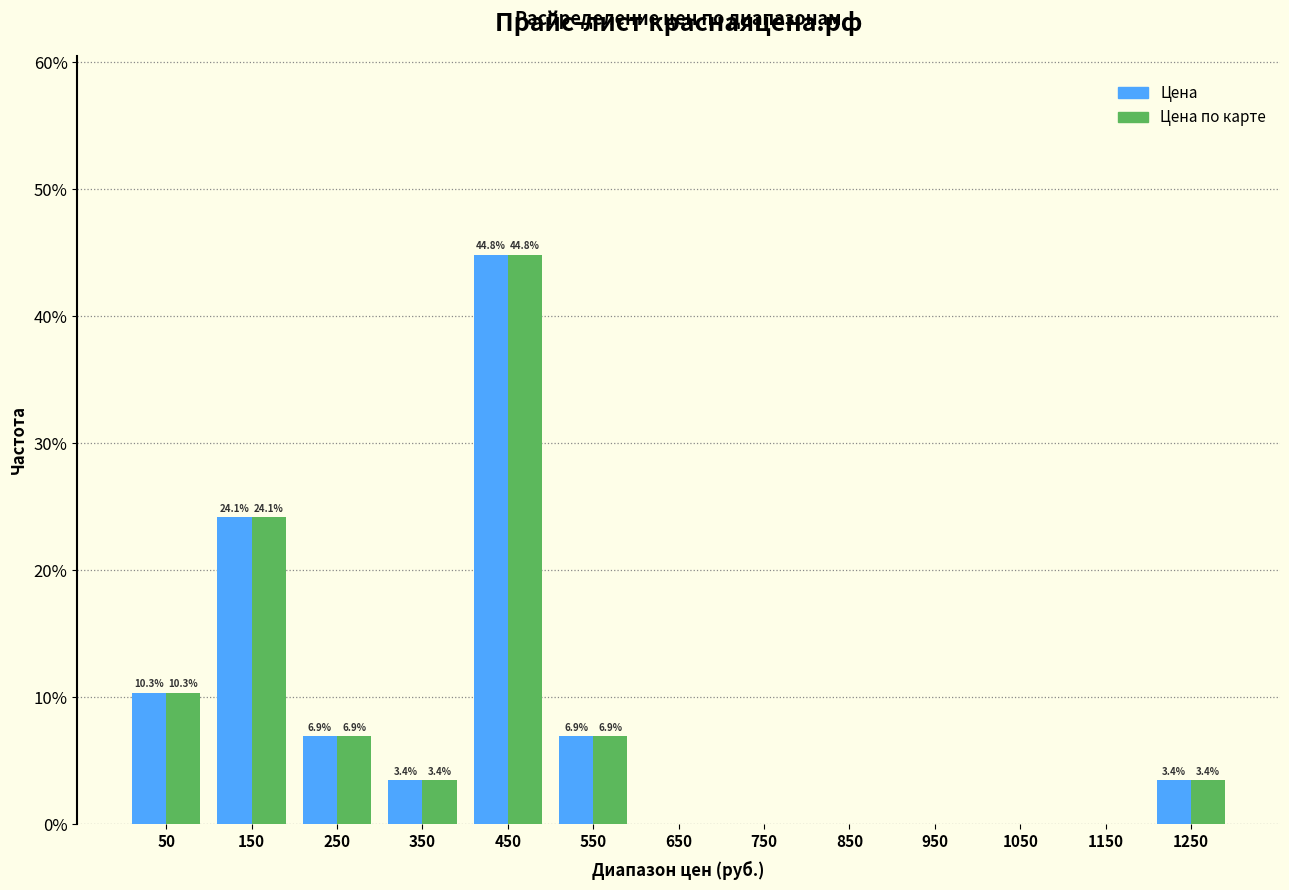

In the Цена по карте series, which range on the x-axis has the tallest bar?

400 to 500